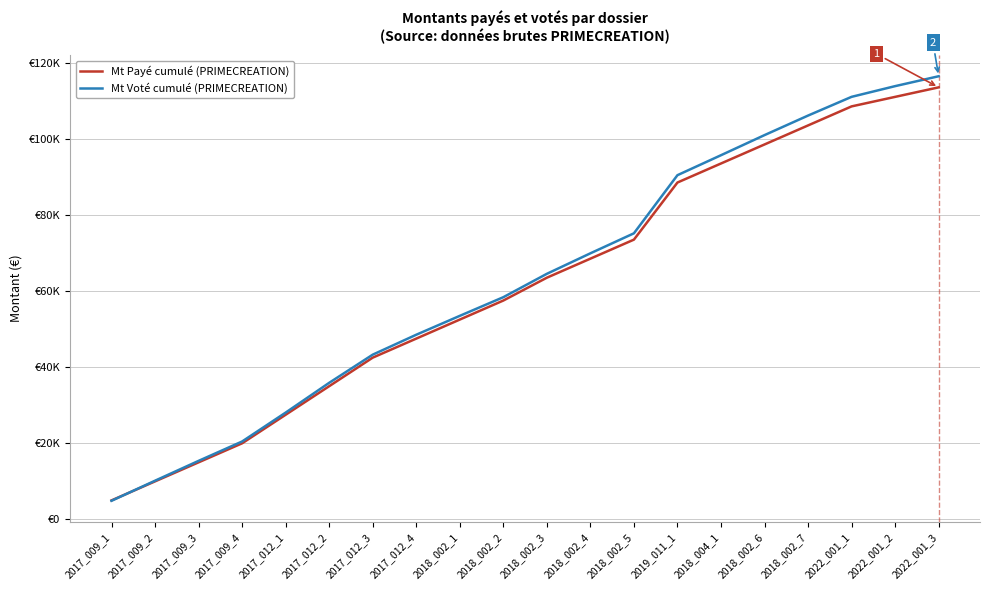

Does the chart have visible grid lines?

Yes